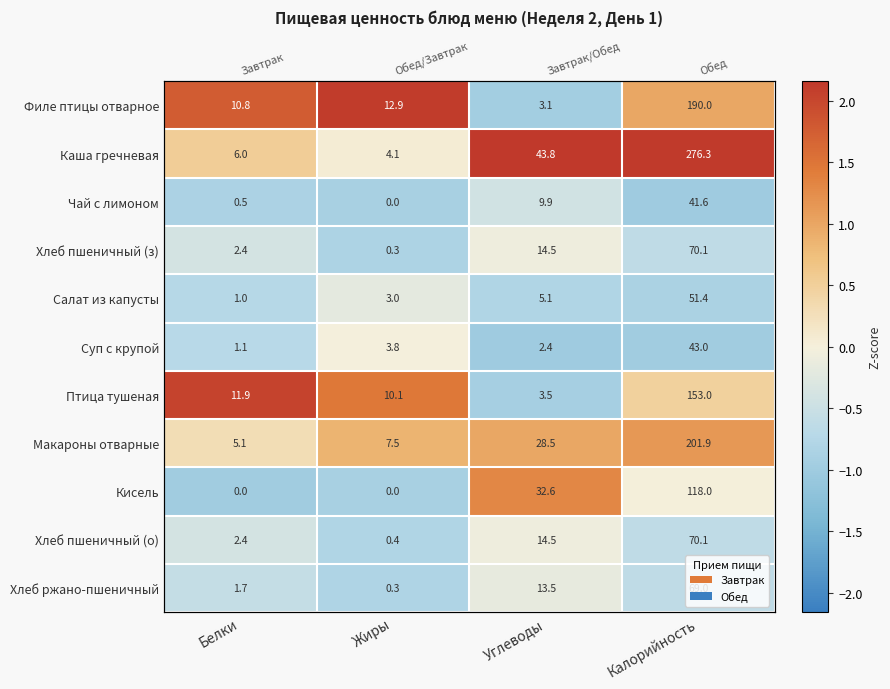

At which category is the sum across all series the highest?

Калорийность